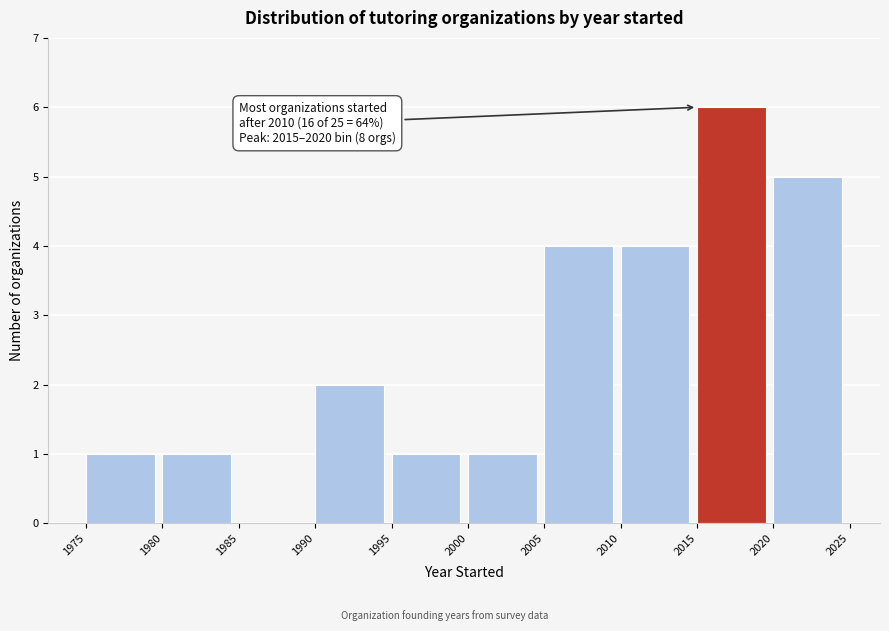

Over which range of the x-axis is the bar tallest?

2015 to 2020